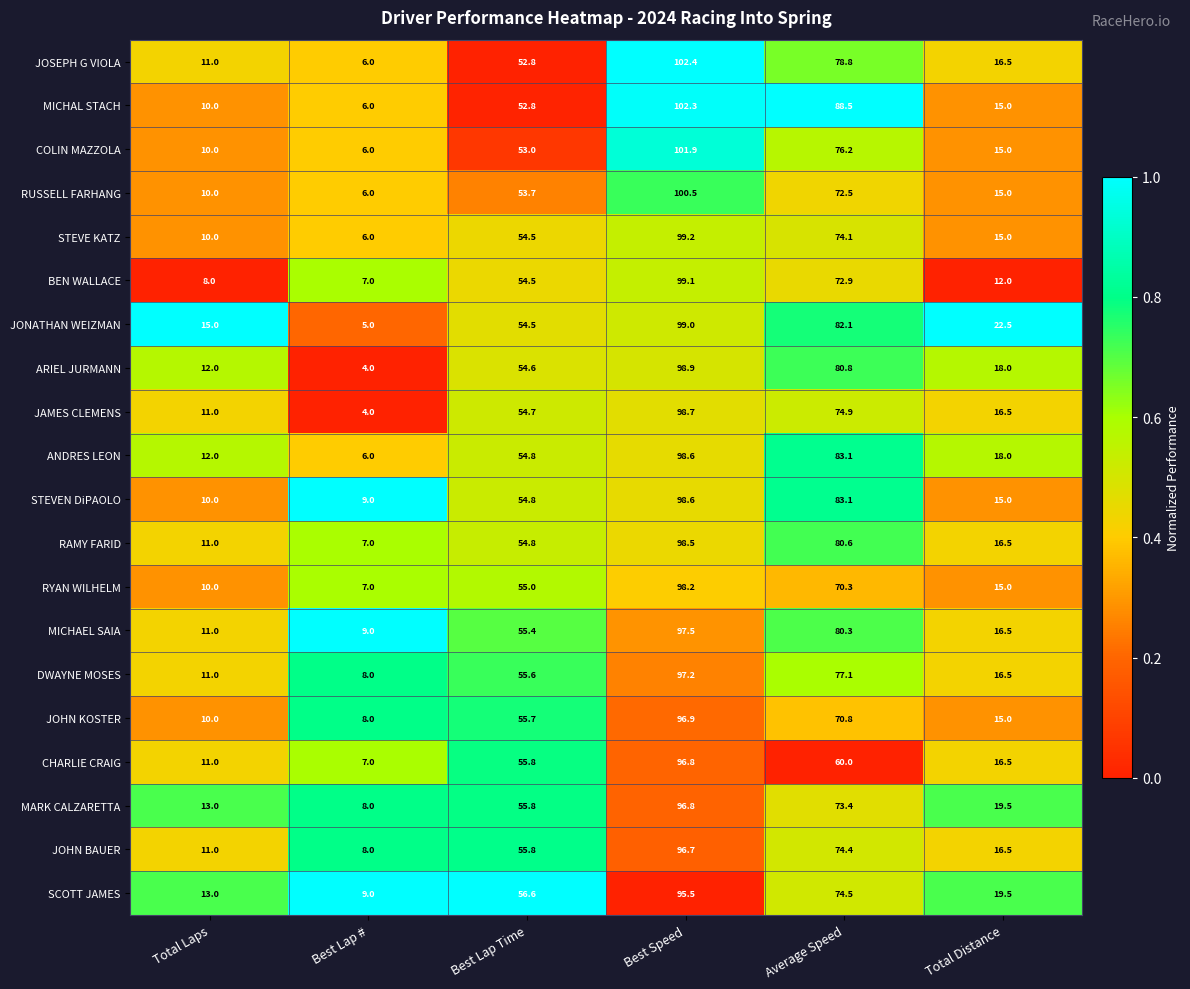

What is the sum of the CHARLIE CRAIG values at Best Speed and Total Laps?

107.8